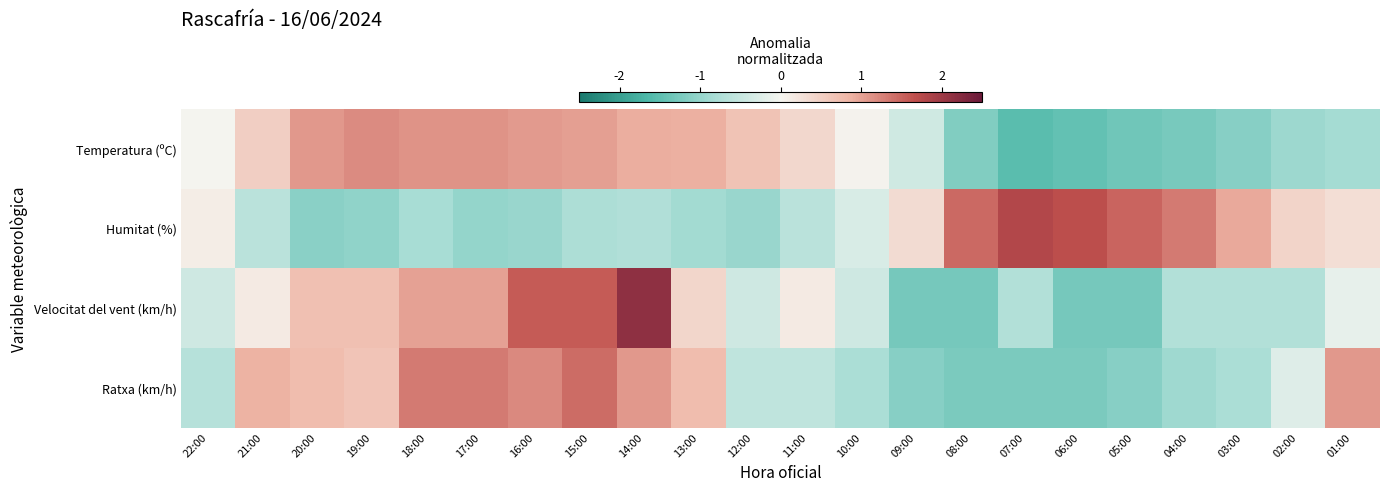

At 11:00, list the series in order from largest to smallest.

Temperatura (ºC), Velocitat del vent (km/h), Ratxa (km/h), Humitat (%)